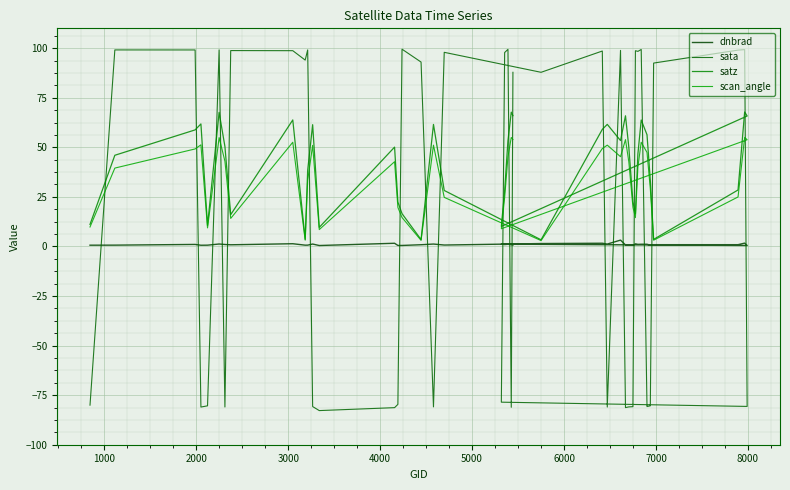

True or false: scan_angle has more than 2 points higher than both neighbors.

True